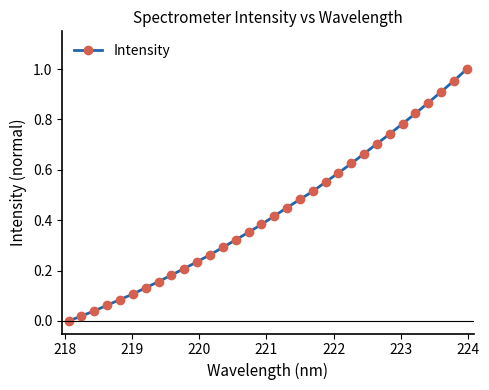

What is the sum of all values?

13.9